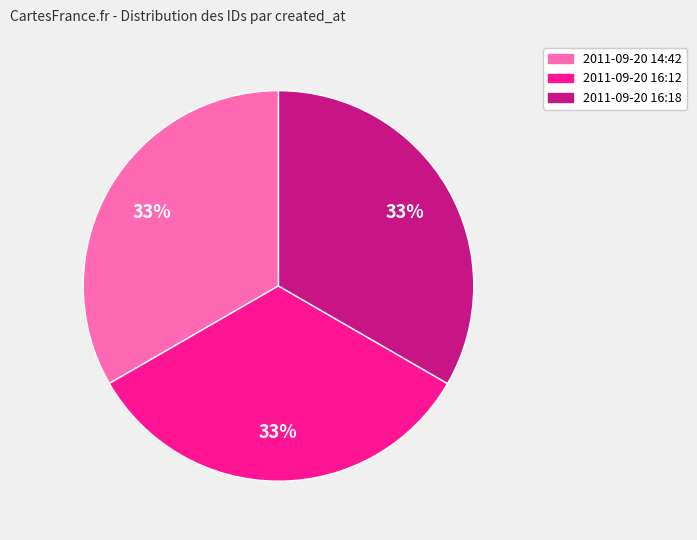

Does 2011-09-20 16:18 represent more than half of the total?

No